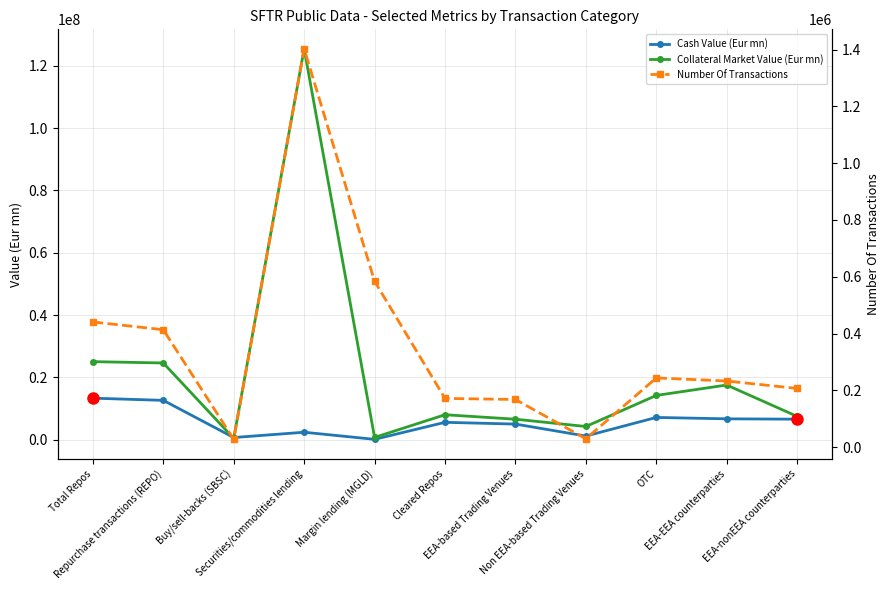

What is the difference between the maximum and second lowest values in the Number Of Transactions series?

1373181.0